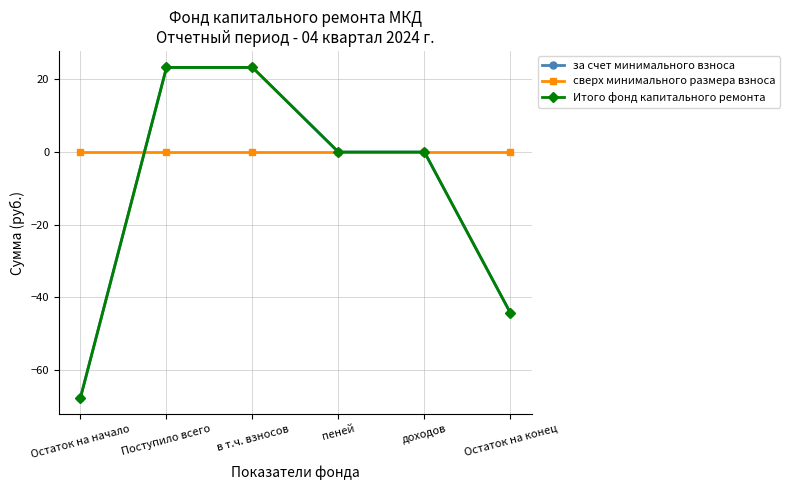

Does the chart have visible grid lines?

Yes